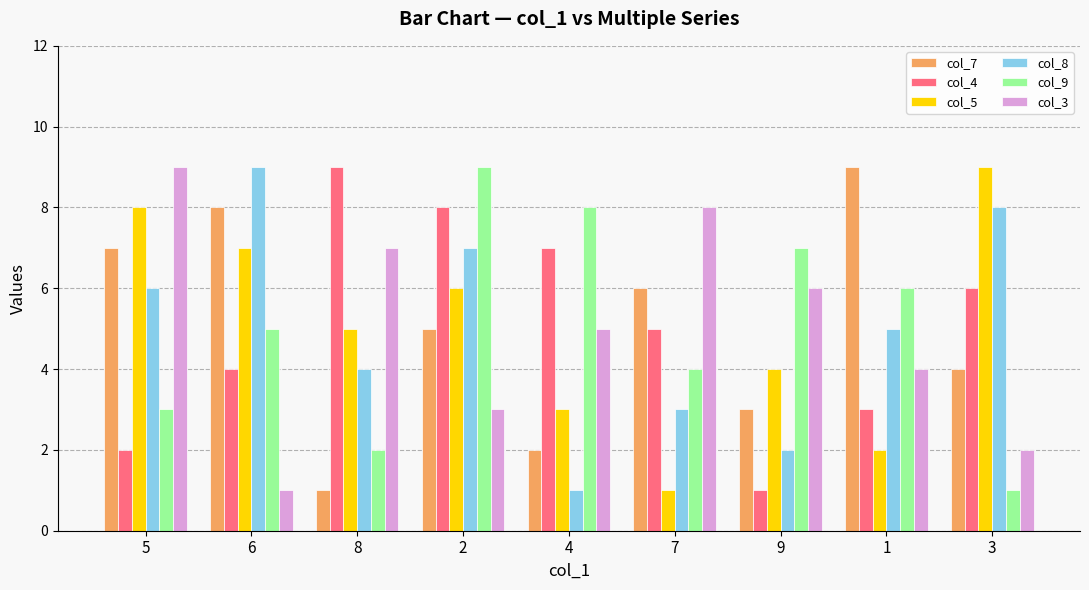

What are all the series names shown in the legend?

col_7, col_4, col_5, col_8, col_9, col_3